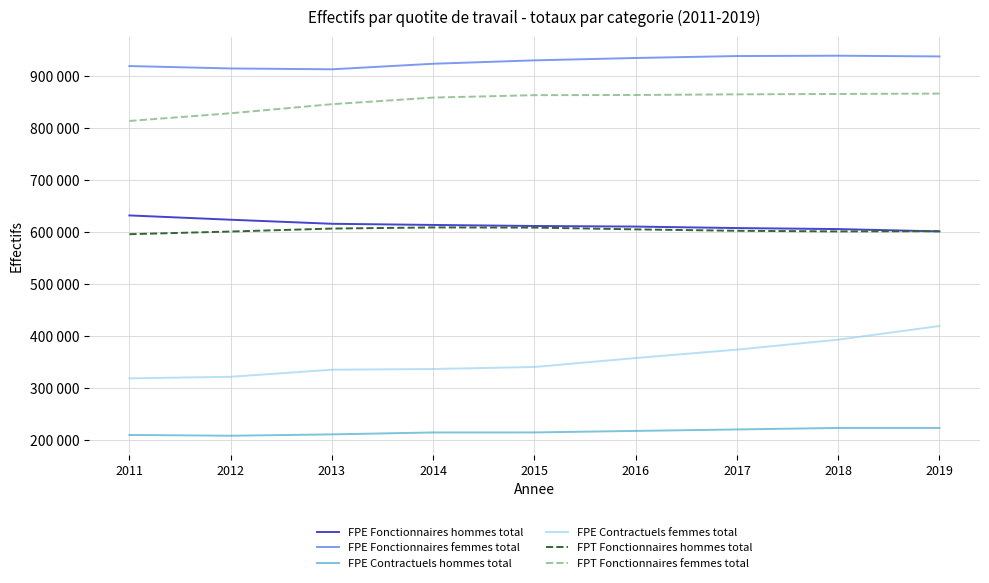

Is this an area chart (filled region under the line)?

No